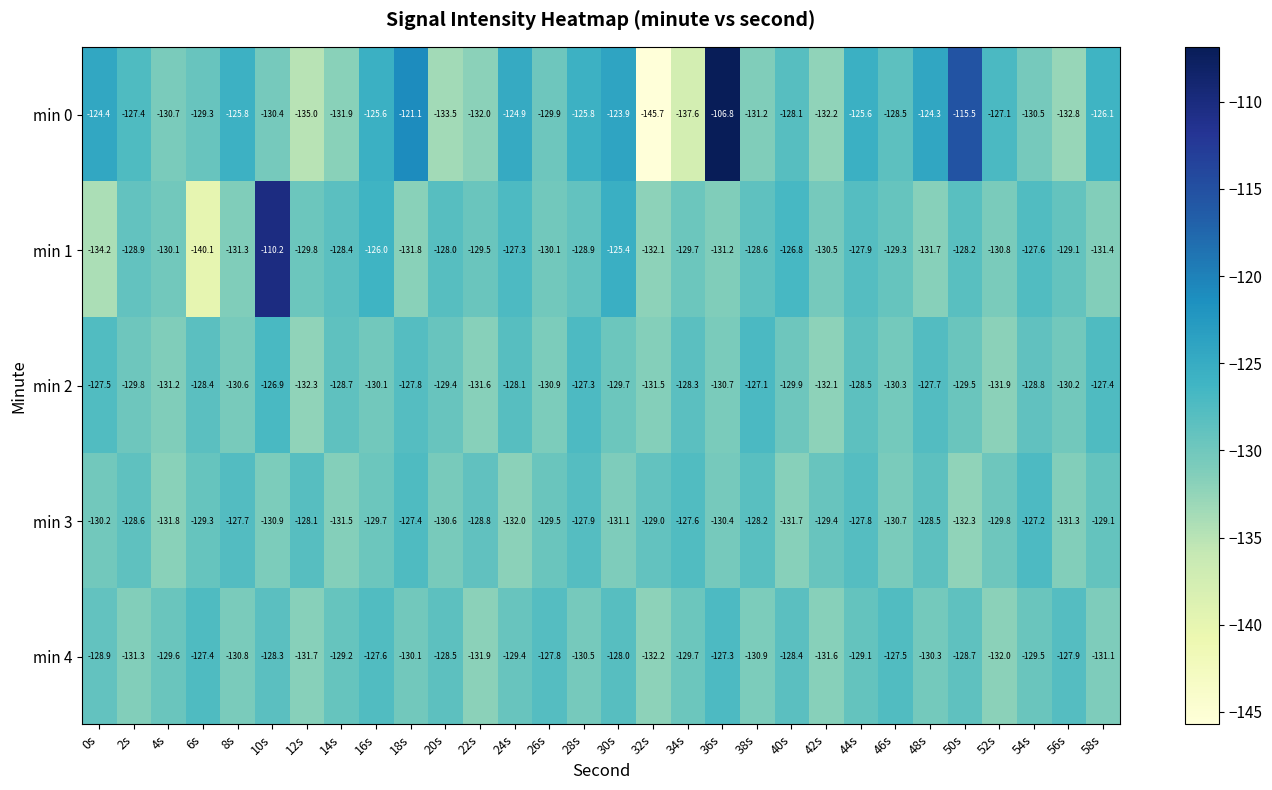

What is the total value across all series at 10s?

-626.7